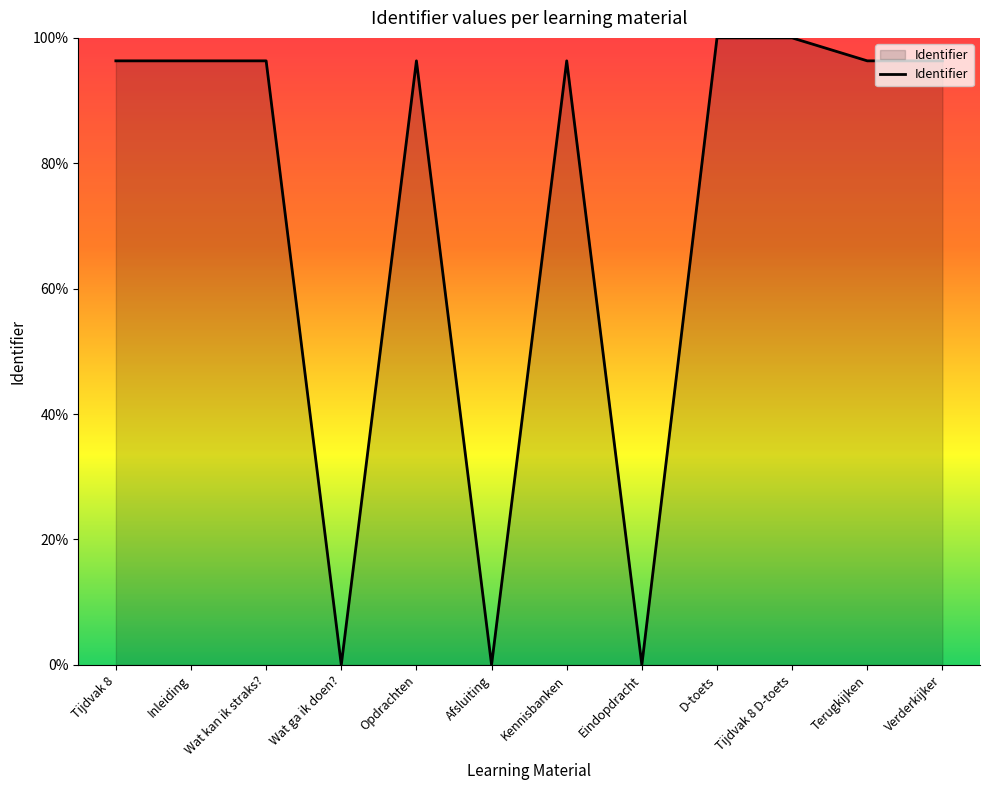

What is the difference between the maximum and second lowest values?

100.0